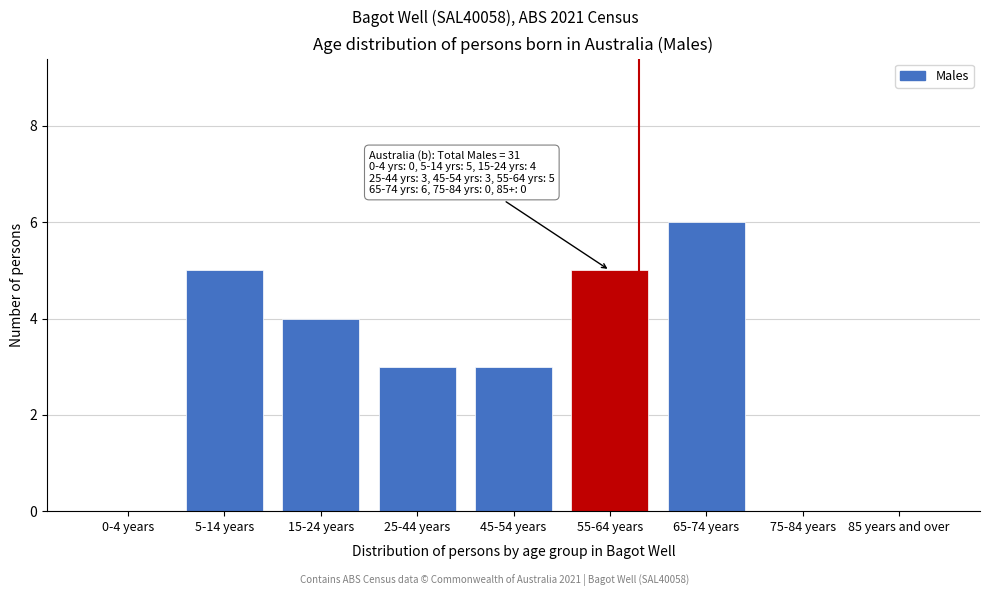

Reading left to right, transcribe all the data shown in this chart.

0-4 years=0	5-14 years=5	15-24 years=4	25-44 years=3	45-54 years=3	55-64 years=5	65-74 years=6	75-84 years=0	85 years and over=0